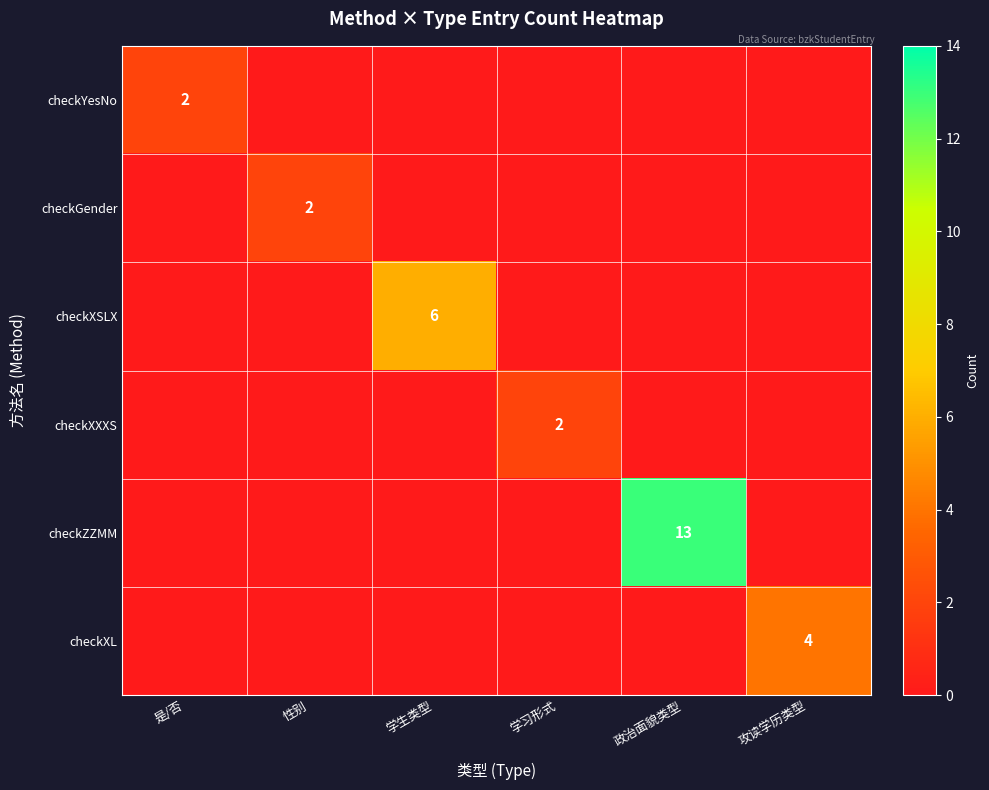

Which series has the largest range (max minus min)?

checkZZMM